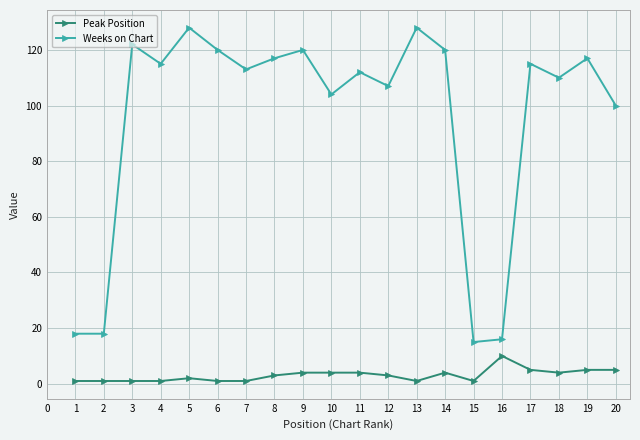

What is the sum of all Peak Position values?

61